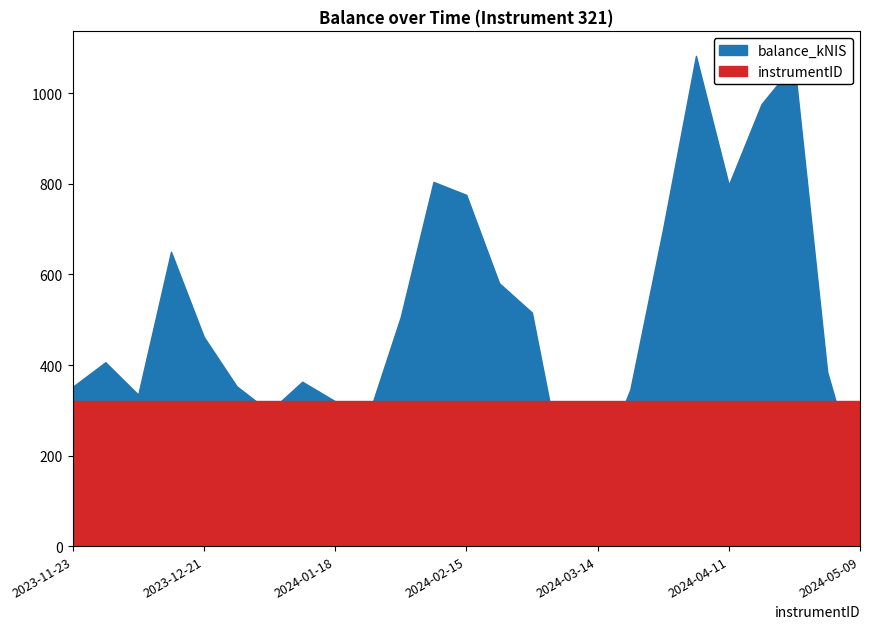

True or false: balance_kNIS has a value of 580.9 at 2024-02-22.

True